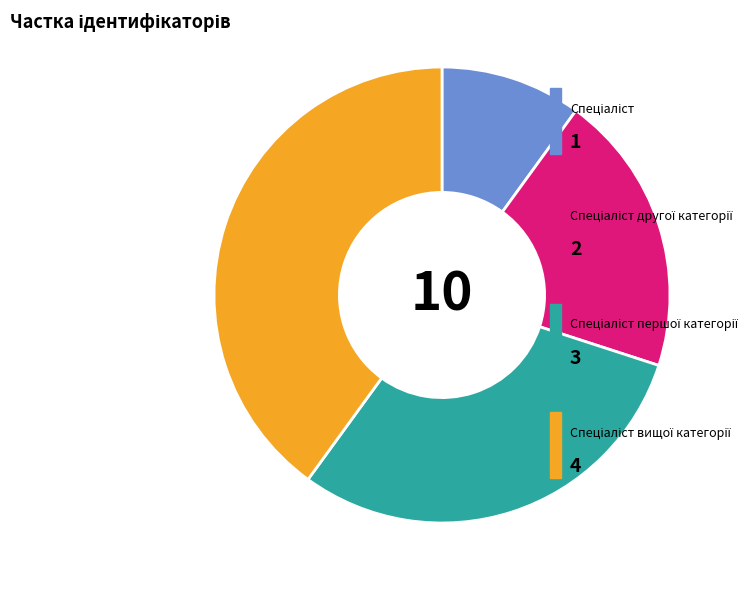

Does any single category account for the majority?

No